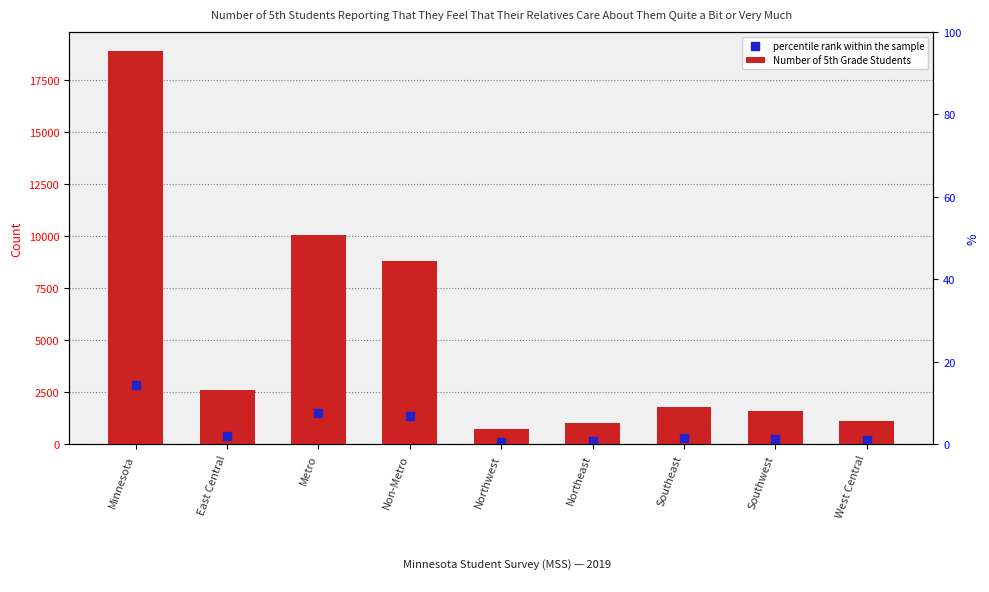

Which series has the widest spread of Y values?

Number of 5th Grade Students